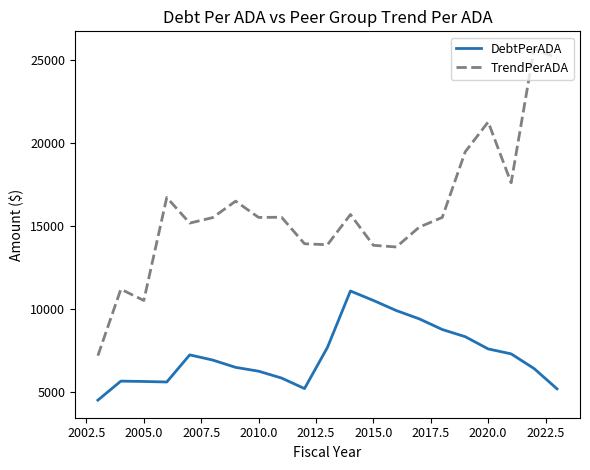

Rank the series by their average value, from lowest to highest.

DebtPerADA, TrendPerADA